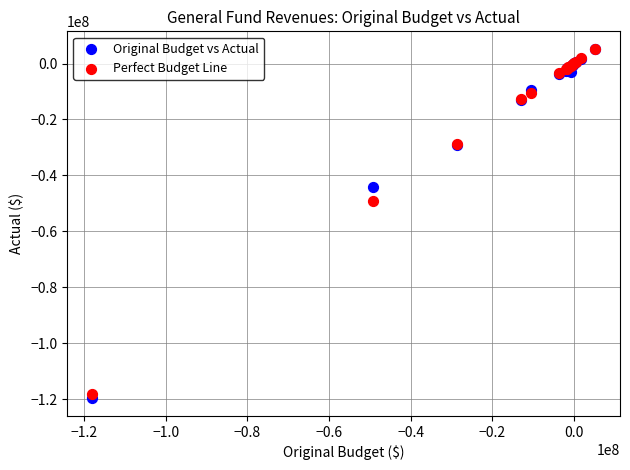

In the Original Budget vs Actual series, what Y value is closest to -57229875?

-43971315.2